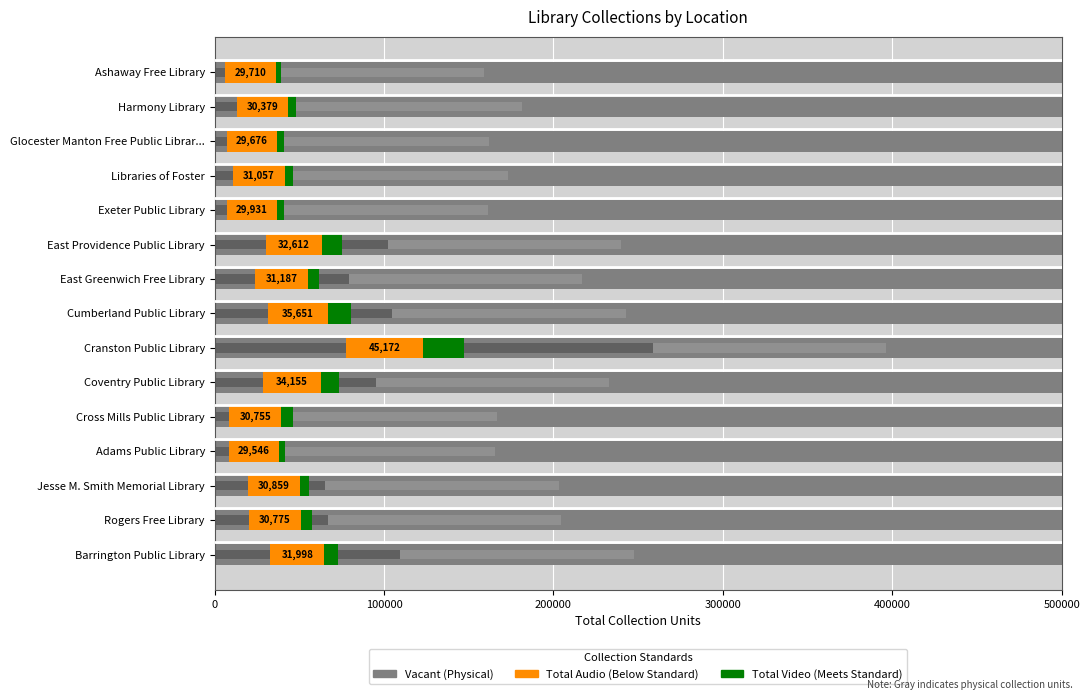

What is the sum of the Total Video values at East Greenwich Free Library and Cumberland Public Library?

19924